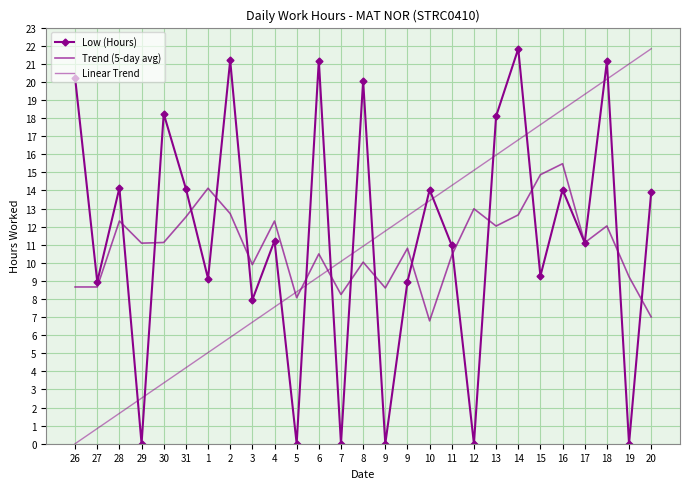

How many interior local peaks does the Low (Hours) series have?

10